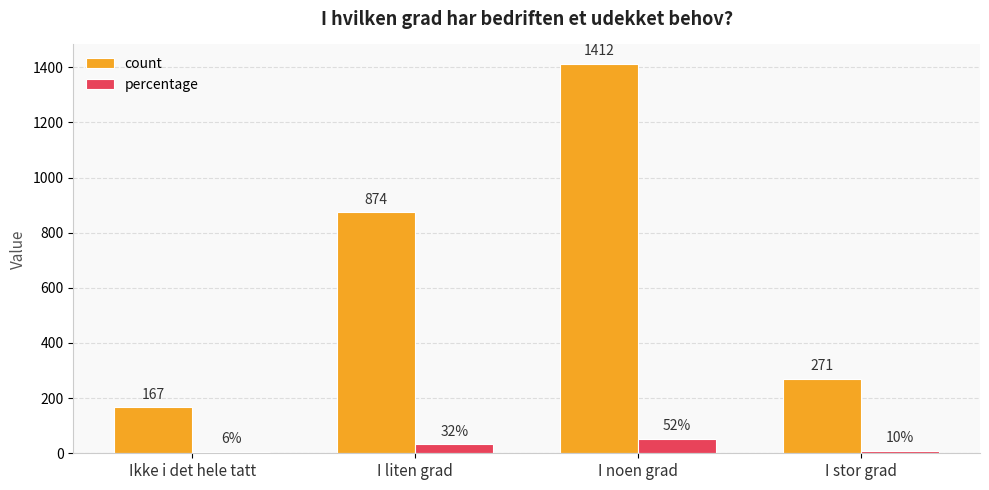

What is the total value across all series at I noen grad?

1464